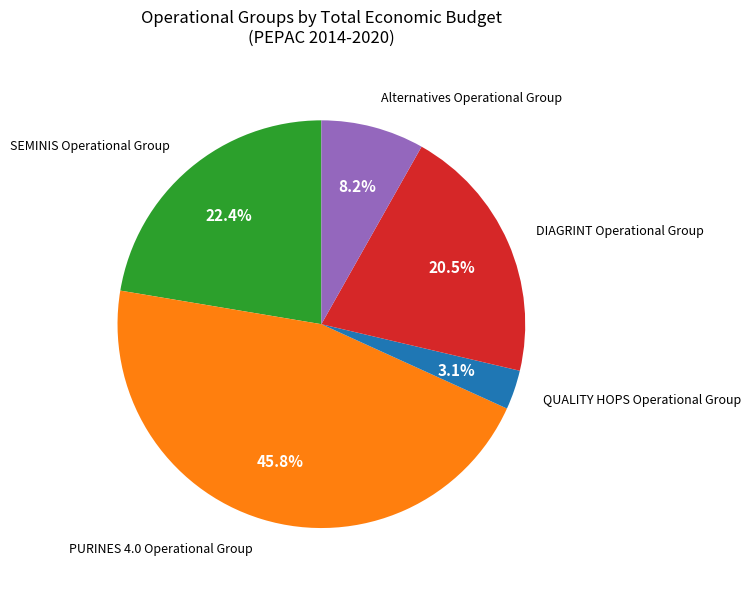

How many slices are in this pie chart?

5